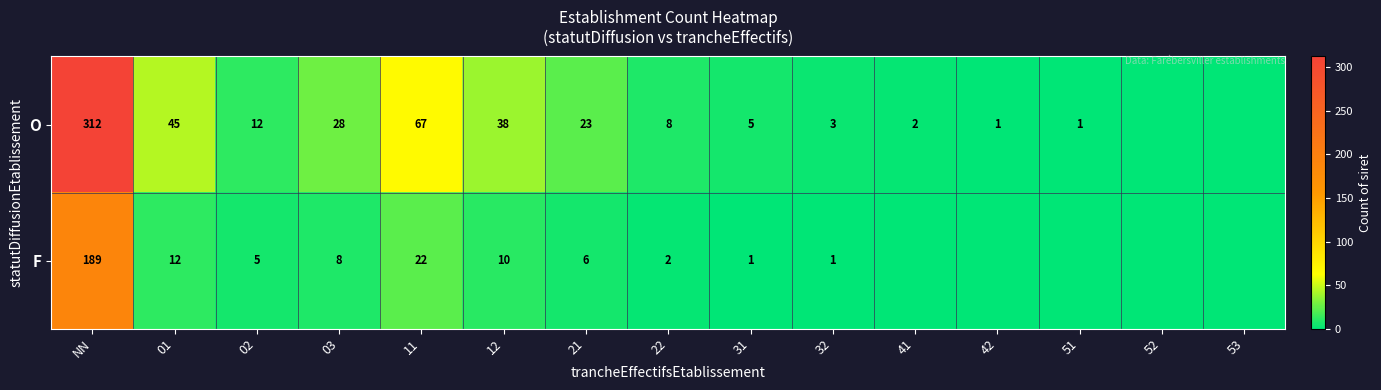

Is it true that O equals 23 at 21?

True